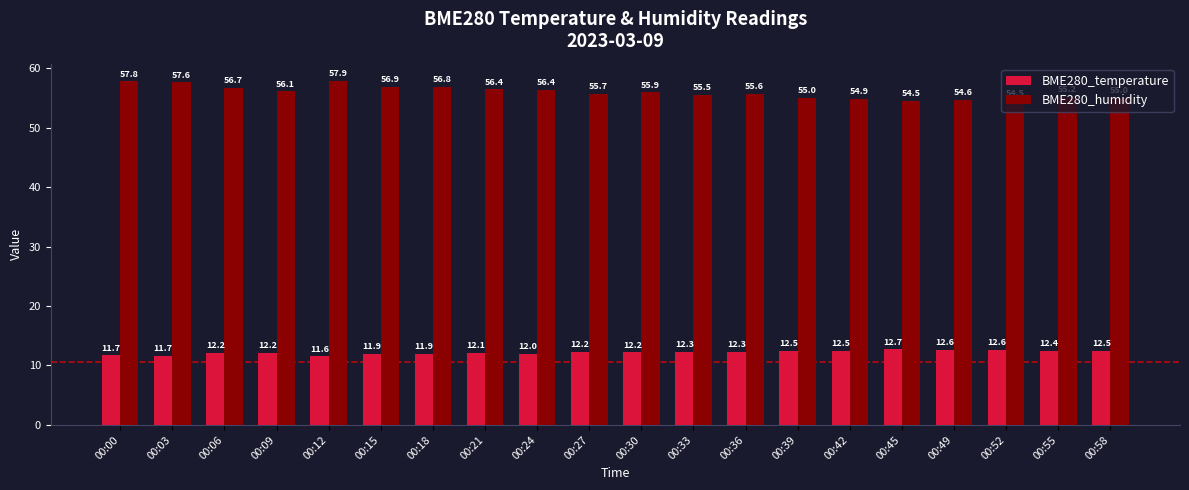

What is the sum of all BME280_humidity values?

1119.2